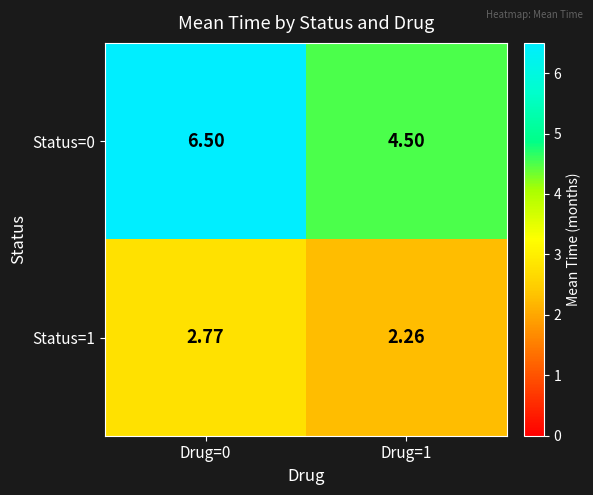

Is the value of Status=0 at Drug=0 greater than the value of Status=1 at Drug=0?

Yes